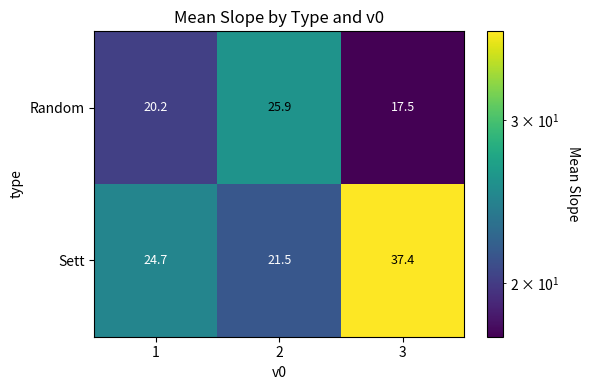

How many data points in Random are less than 20?

1